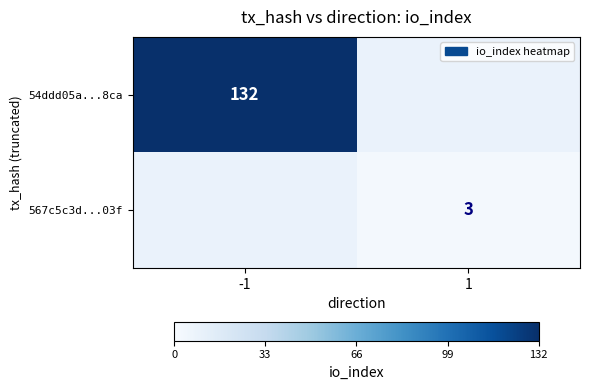

The 54ddd05a...8ca series shows 132 at -1. True or false?

True